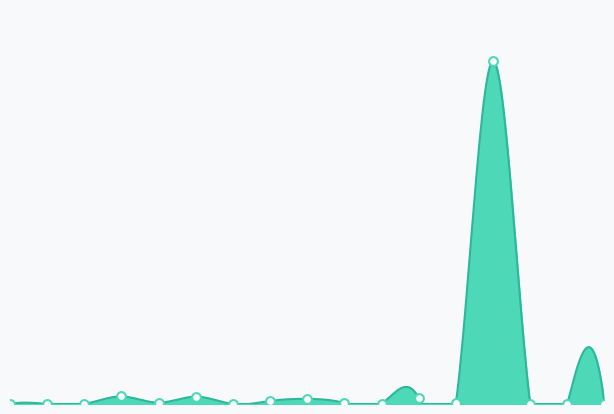

What is the change in value from 3103 to 3346?

+30665.1